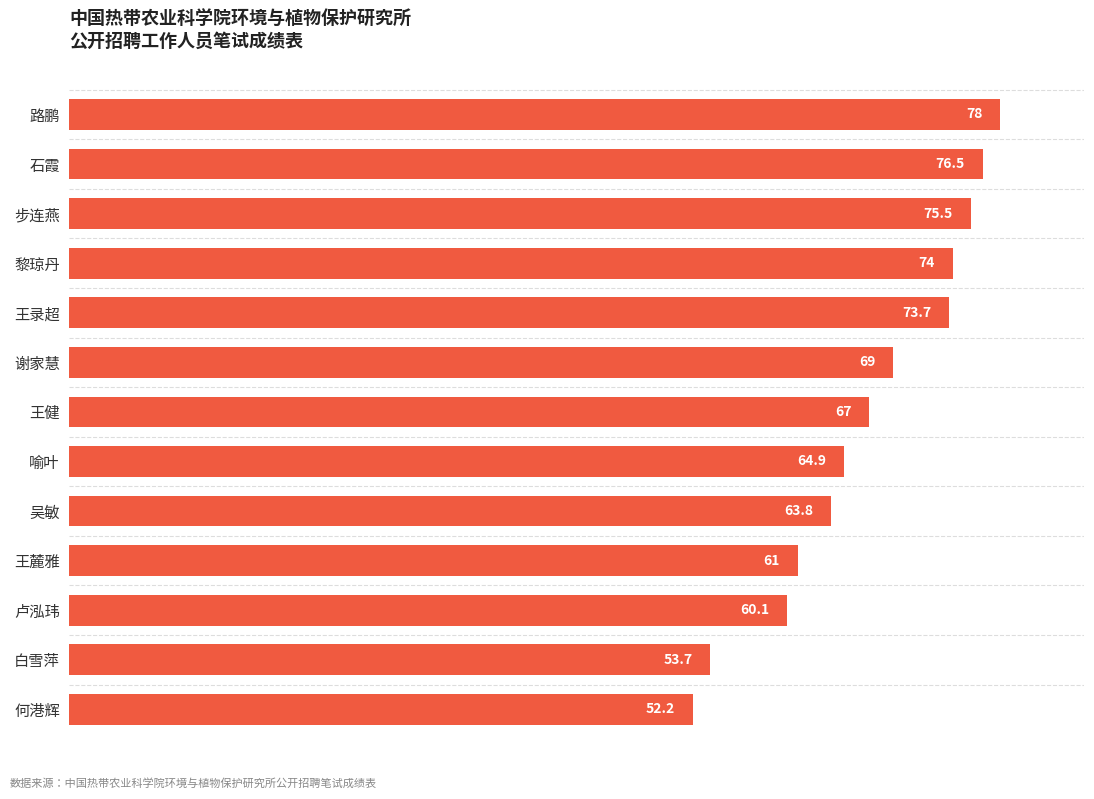

What is the difference between the second highest and second lowest values?

22.8